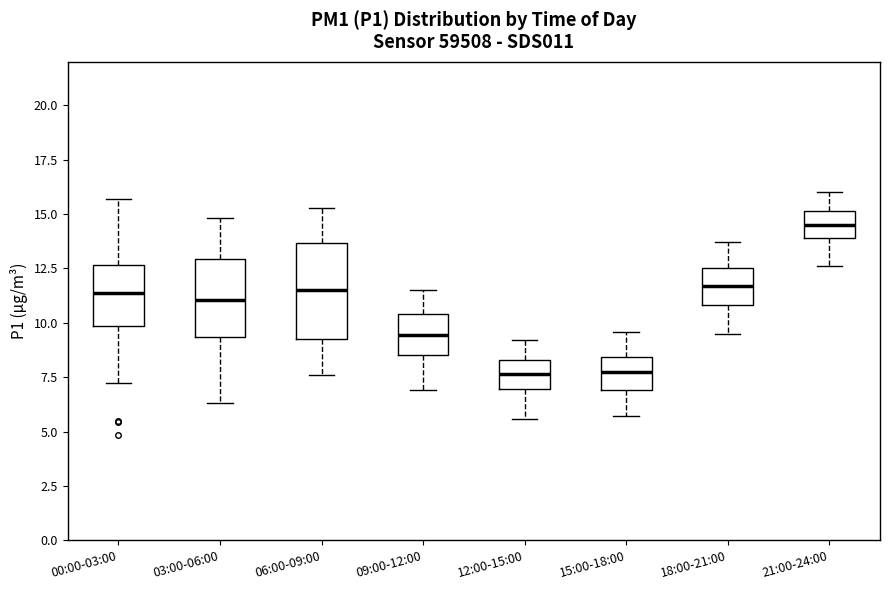

Which box is the tallest, from its lower edge to its upper edge?

06:00-09:00